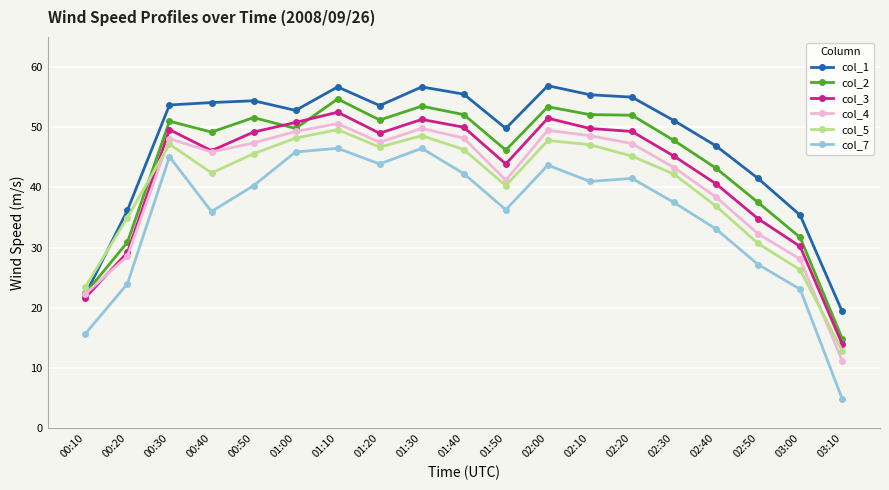

What are all the series names shown in the legend?

col_1, col_2, col_3, col_4, col_5, col_7